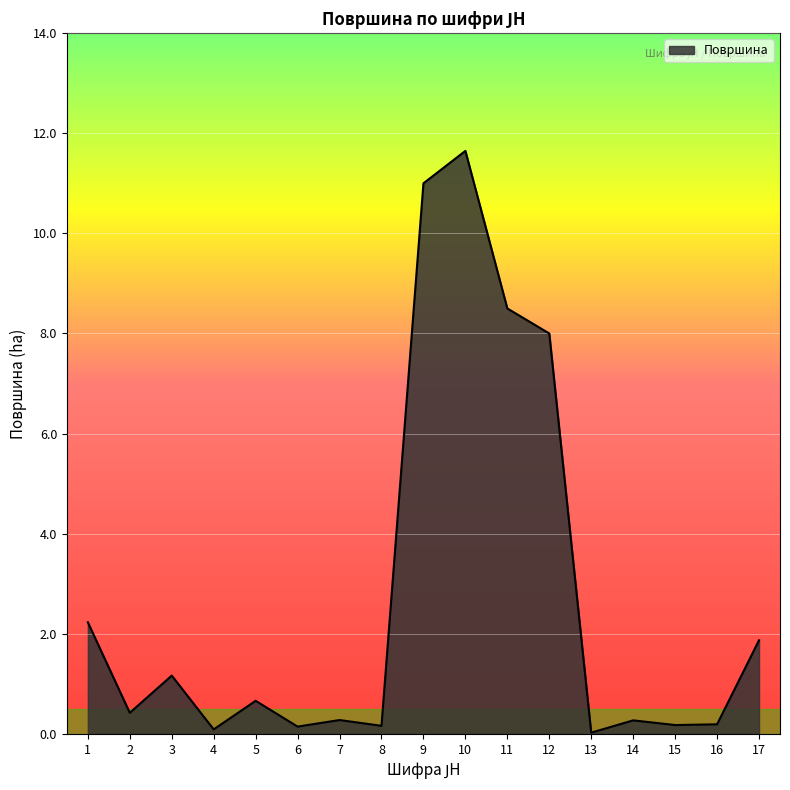

Count the number of categories in the chart.

17